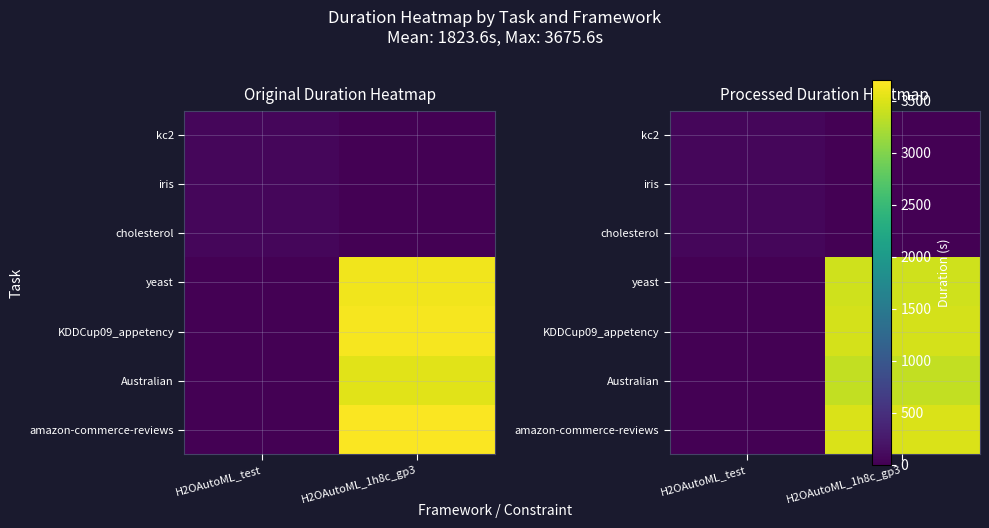

Is the value of Australian at H2OAutoML_1h8c_gp3 greater than the value of kc2 at H2OAutoML_1h8c_gp3?

Yes